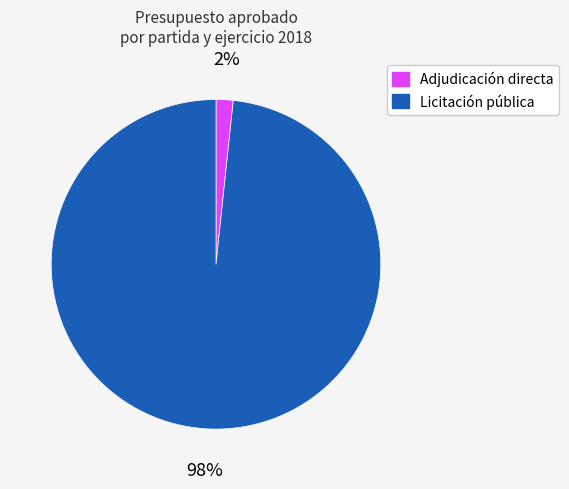

How many segments does this pie chart have?

2